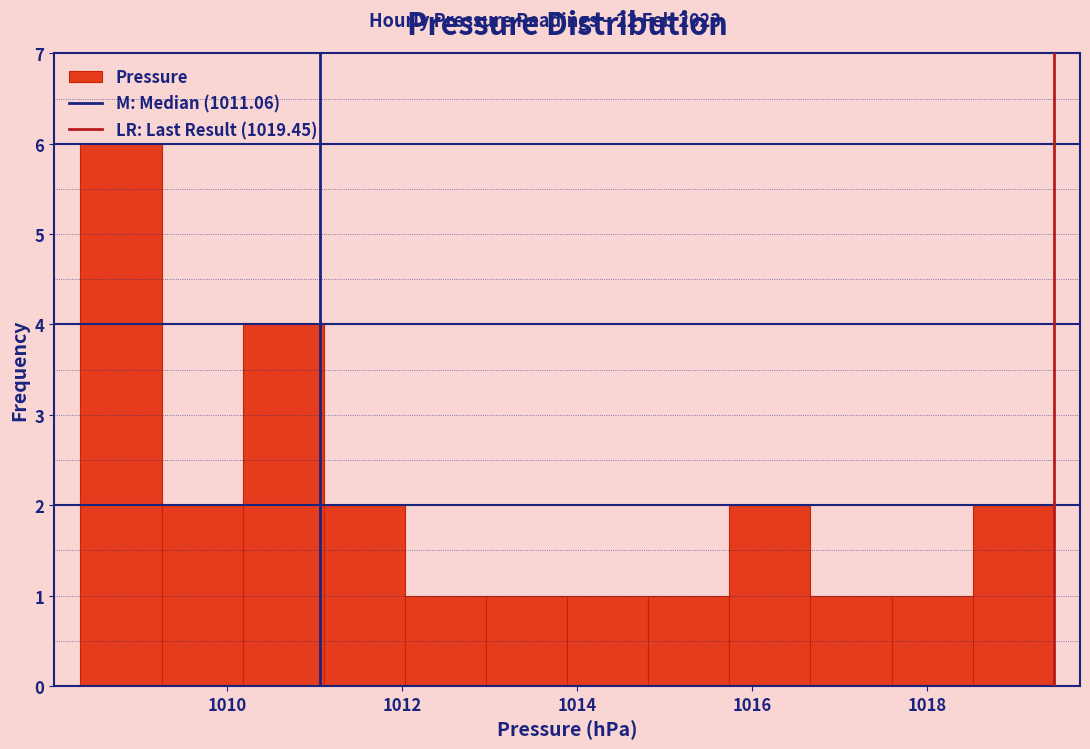

Over which range of the x-axis is the bar tallest?

1008.4 to 1009.2